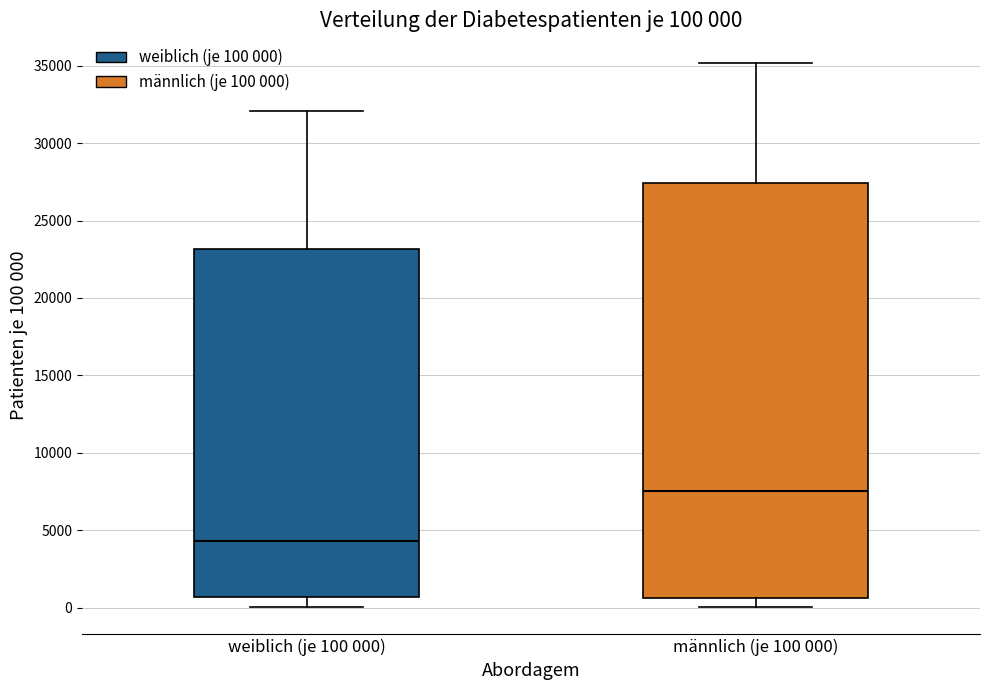

Which box has the highest median line?

männlich (je 100 000)